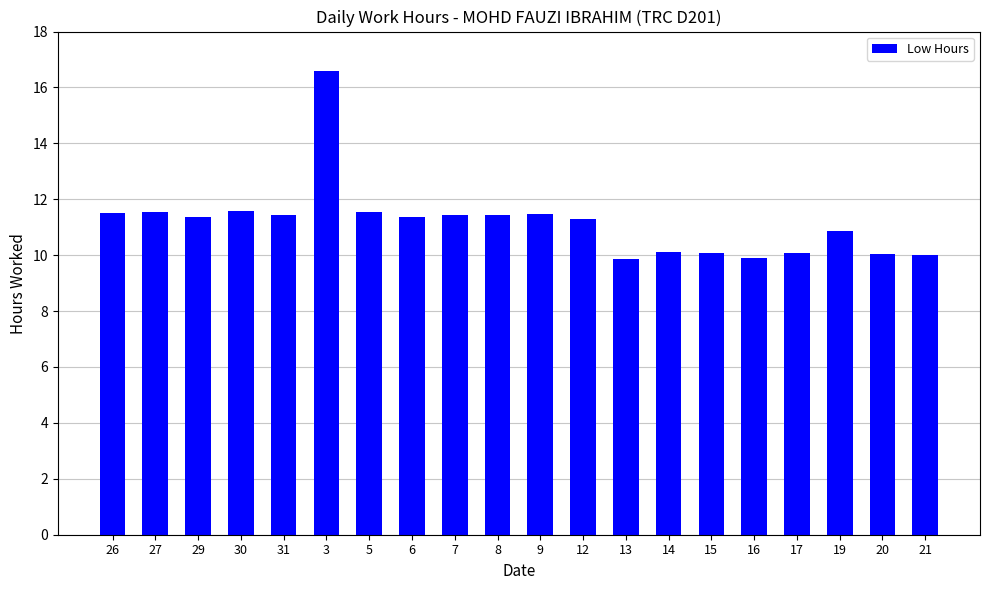

Which category has the highest value across all series?

3